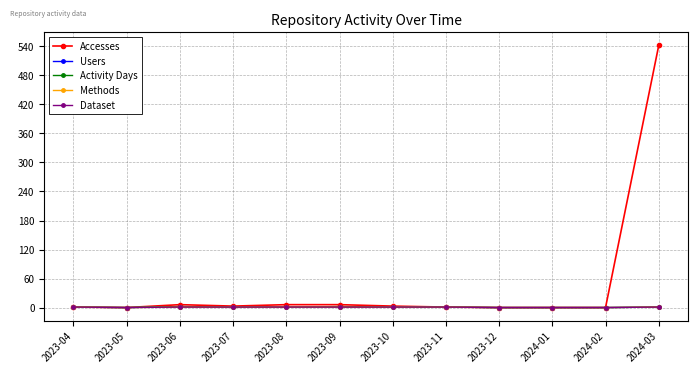

True or false: Users and Activity Days cross at least once.

False